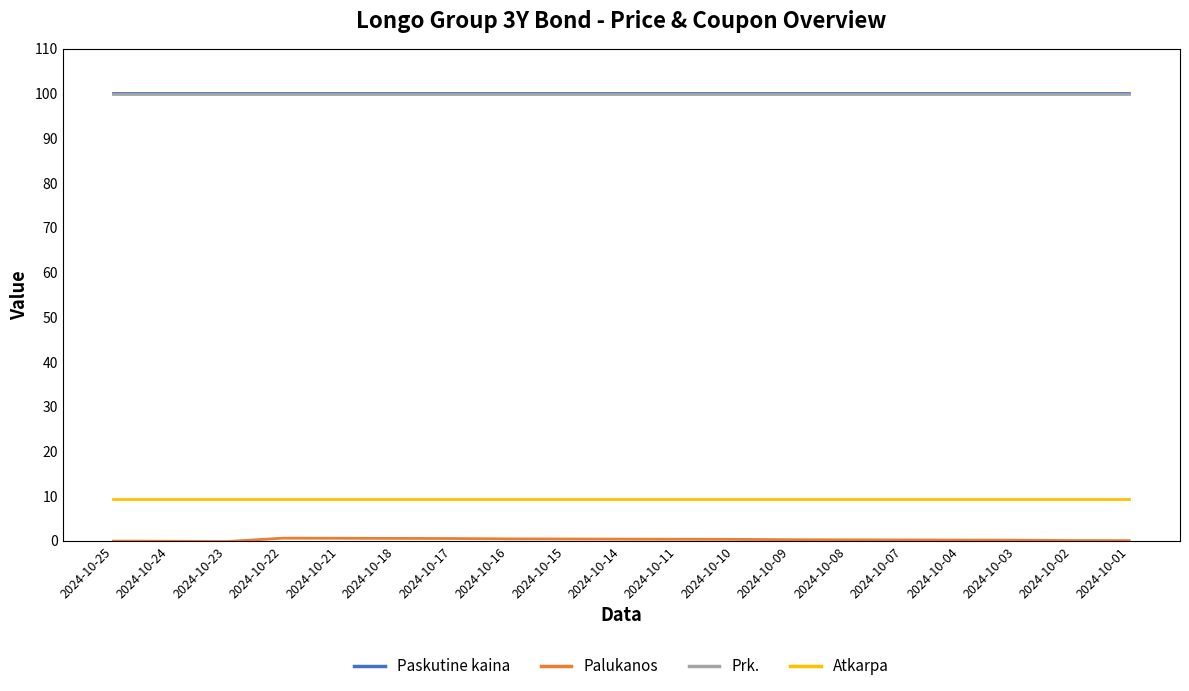

What is the sum of all Prk. values?

1900.0